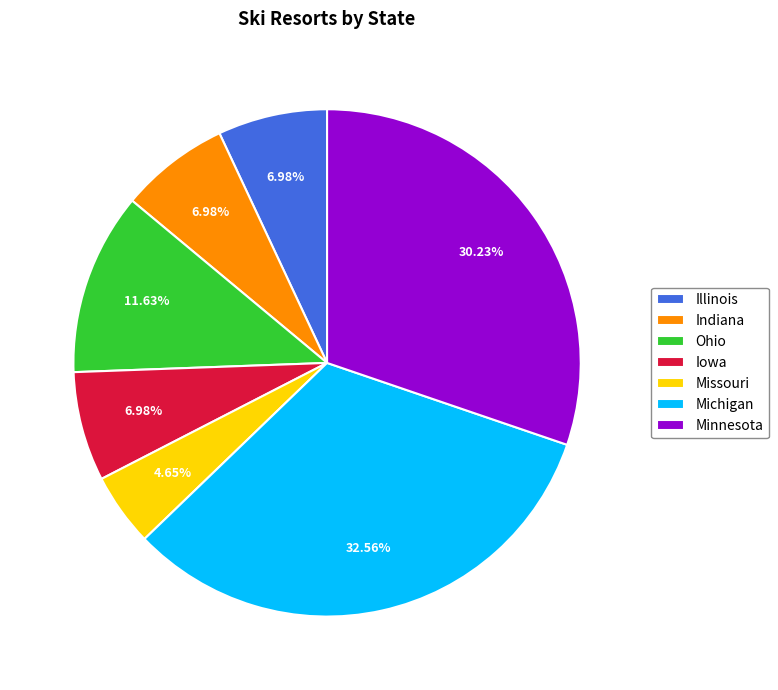

Do Illinois and Ohio together represent more than half of the pie?

No